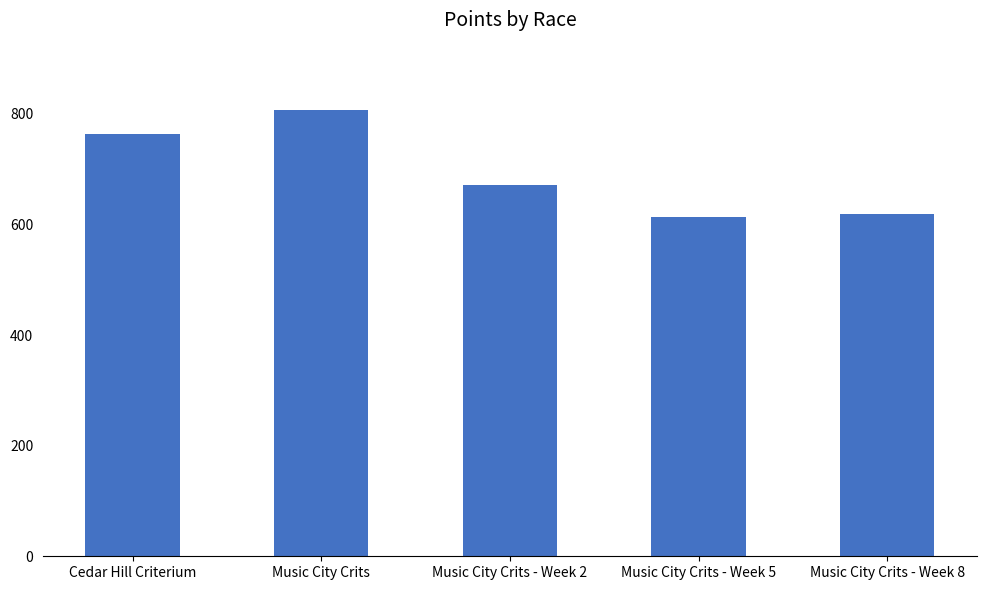

What is the label of the 5th bar from the left?

Music City Crits - Week 8